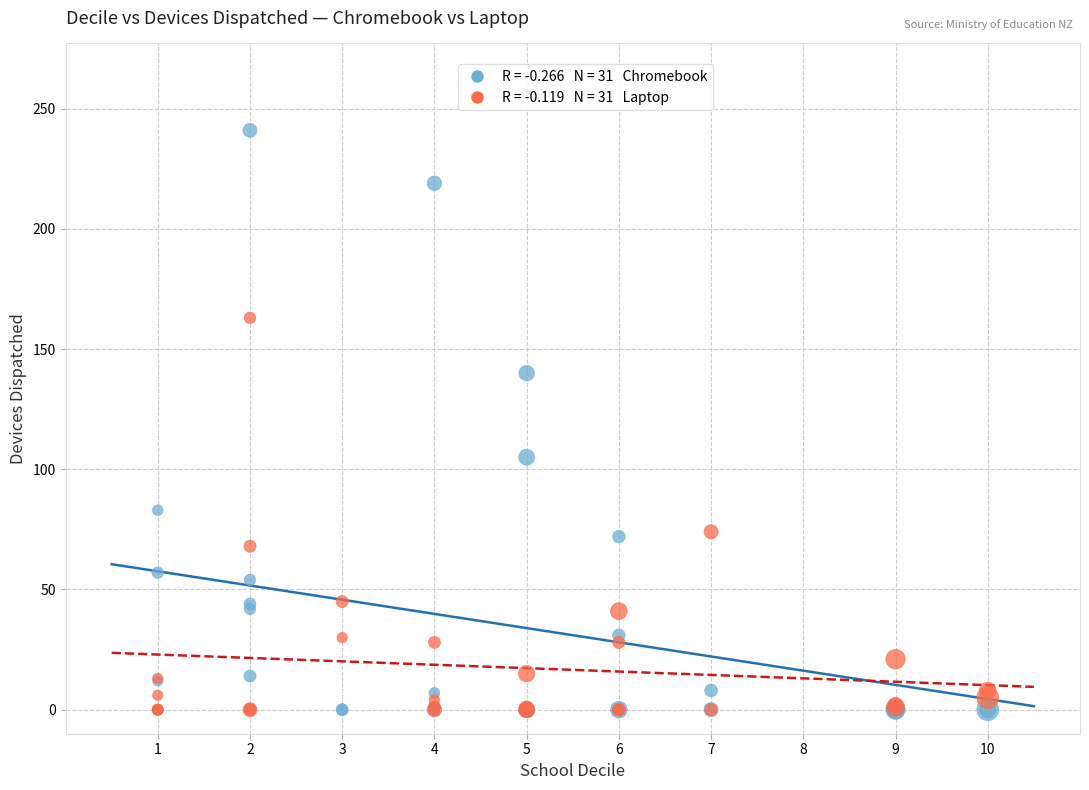

Across all series, what Y value is closest to 120?

105